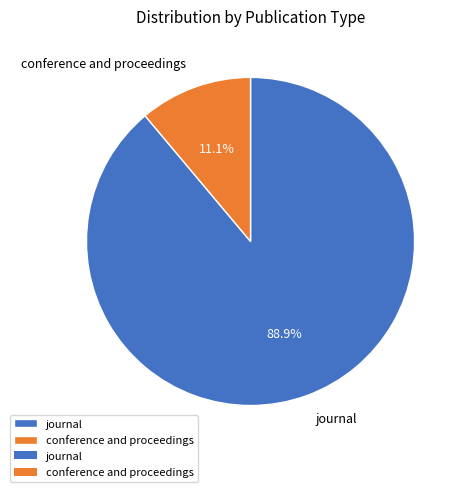

Which has a higher value, conference and proceedings or journal?

journal